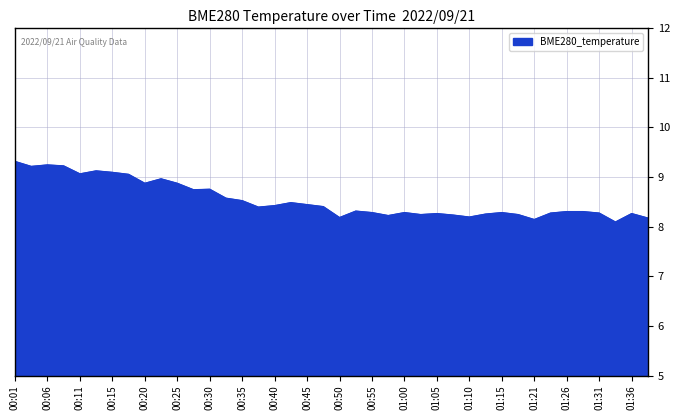

What is the maximum value shown in the chart?

9.3